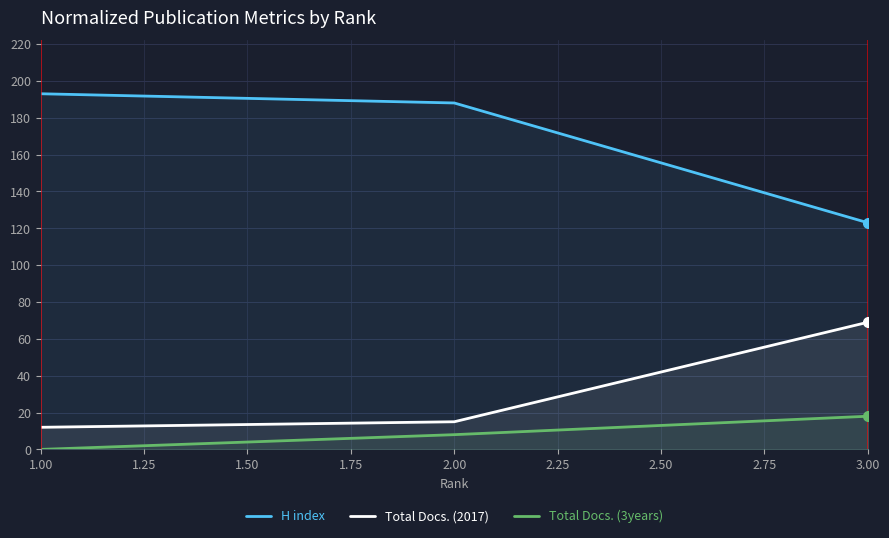

What is the difference between the maximum and minimum values in the Total Docs. (3years) series?

18